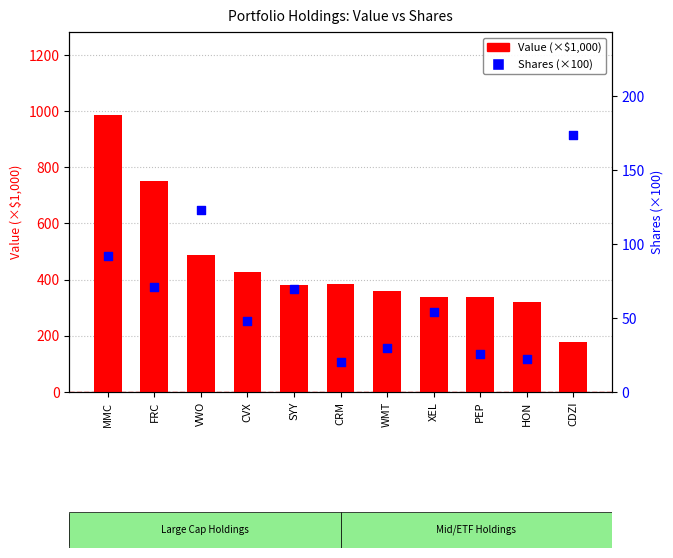

At which category is the sum across all series the highest?

MMC